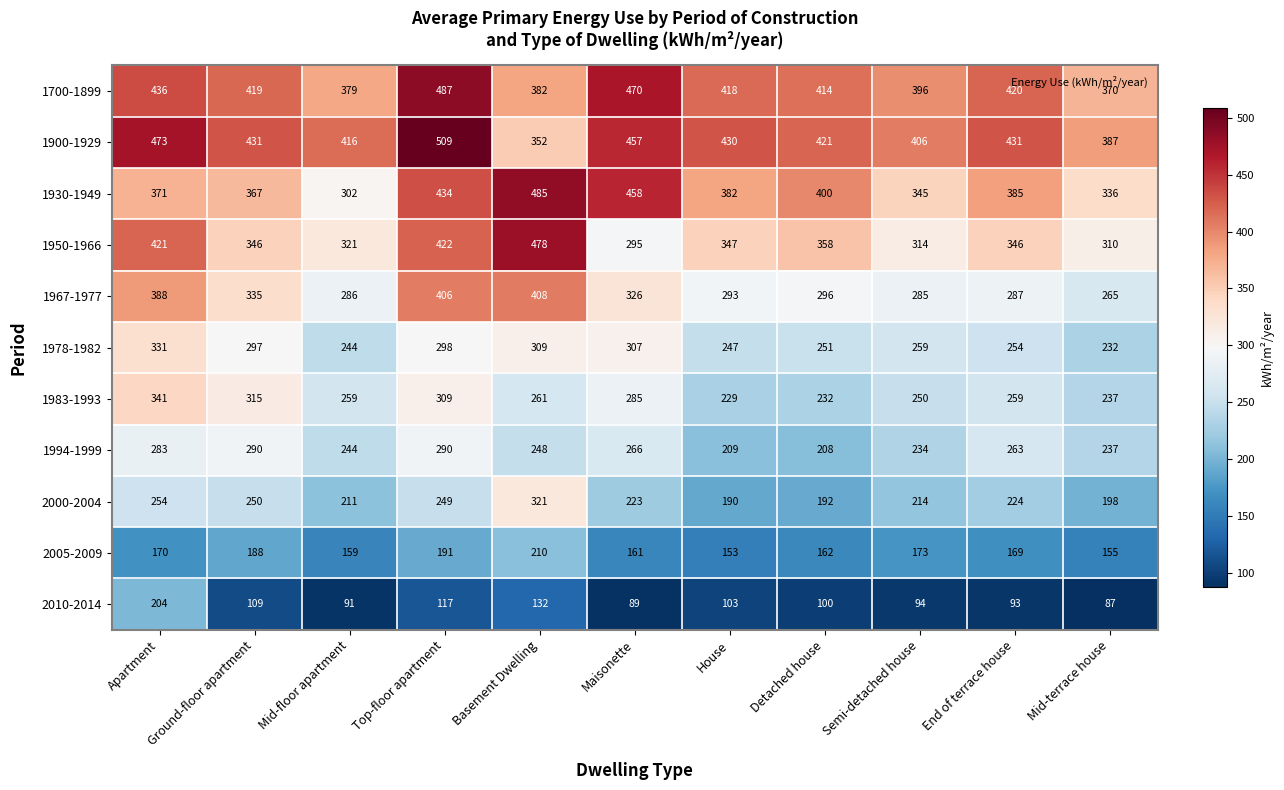

Where does the 1983-1993 series first go above 259?

Apartment